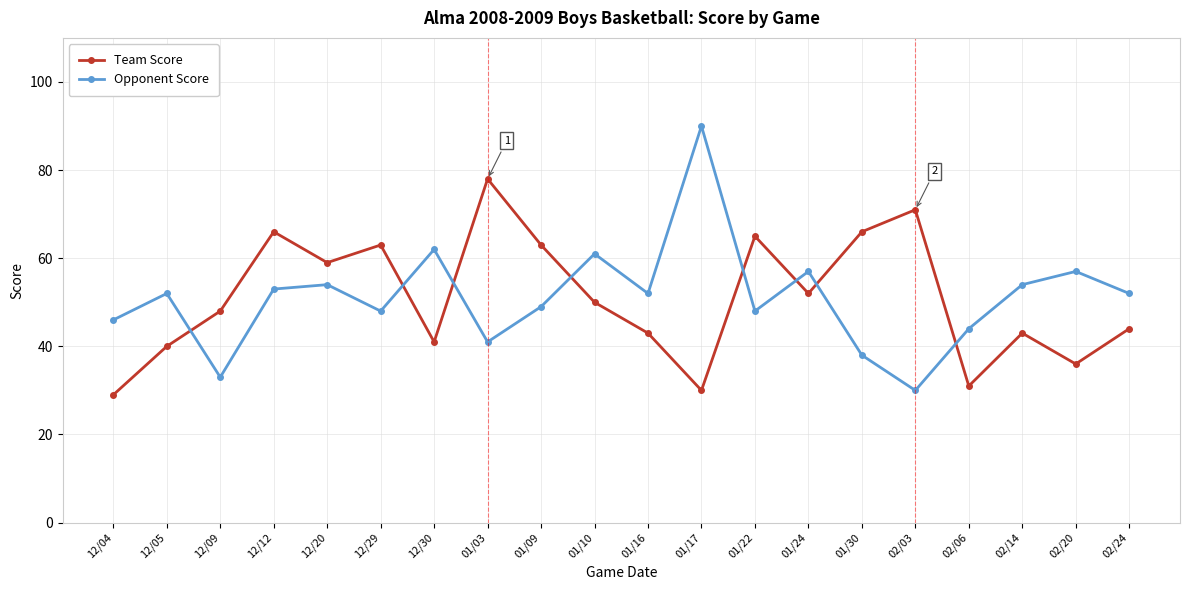

What is the difference between the Team Score values at 02/14 and 01/24?

9